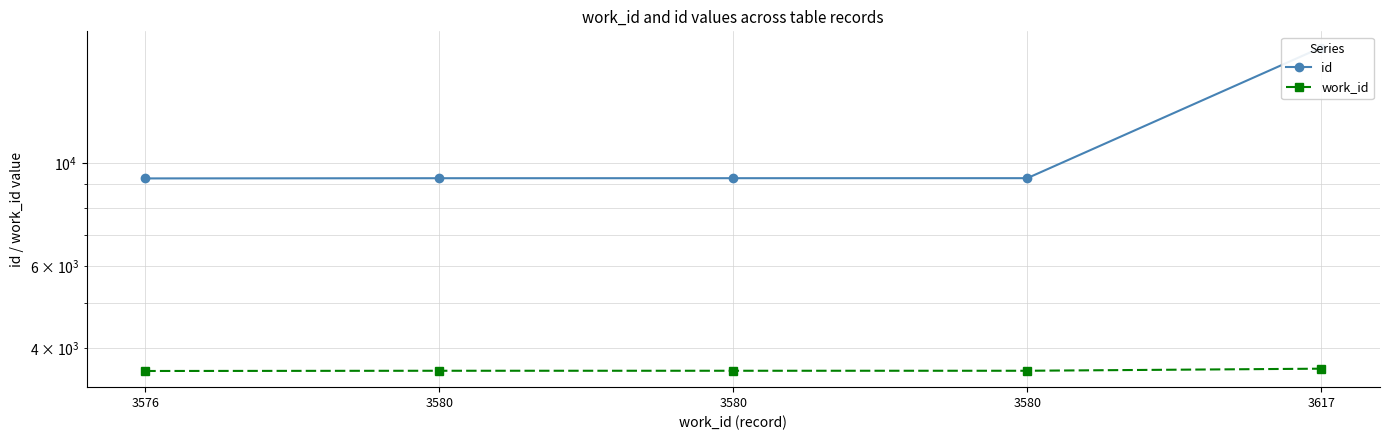

What is the lowest value of the work_id series?

3576